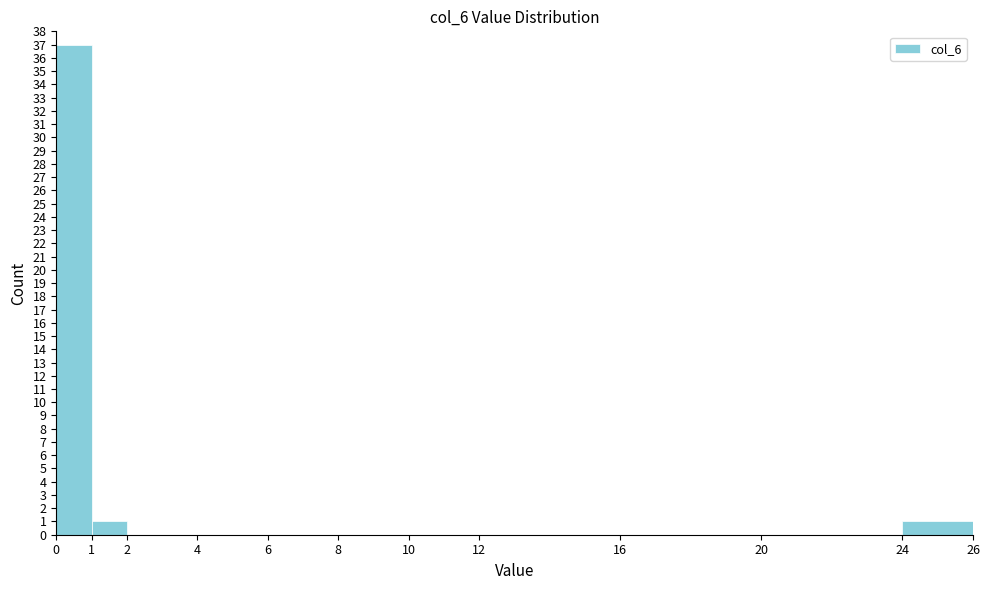

Reading left to right, list every bar in this chart as the range it spans on the x-axis followed by its height. The values are not printed on the chart, so give them approximately, as read against the axis.

0 to 1: 37
1 to 2: 1
2 to 4: 0
4 to 6: 0
6 to 8: 0
8 to 10: 0
10 to 12: 0
12 to 16: 0
16 to 20: 0
20 to 24: 0
24 to 26: 1